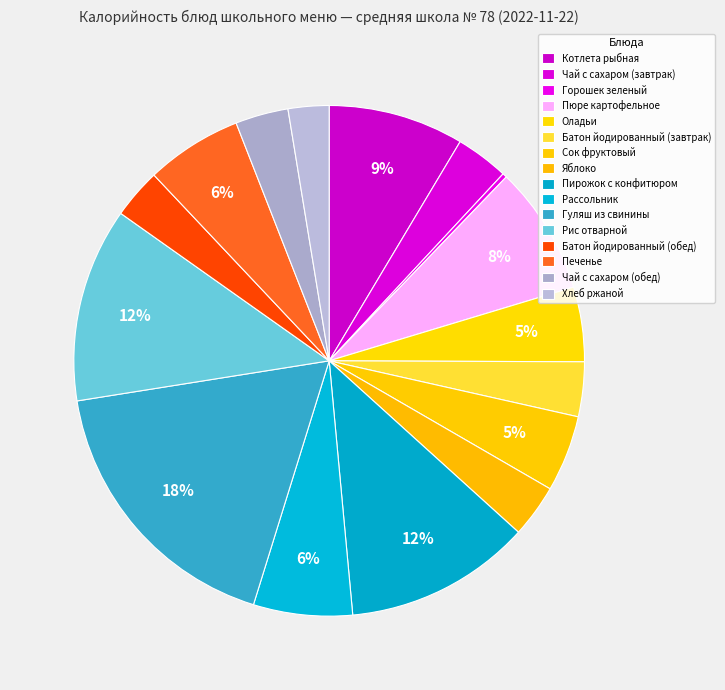

To the nearest percent, what is the difference between the largest and smallest slice percentages?

17%